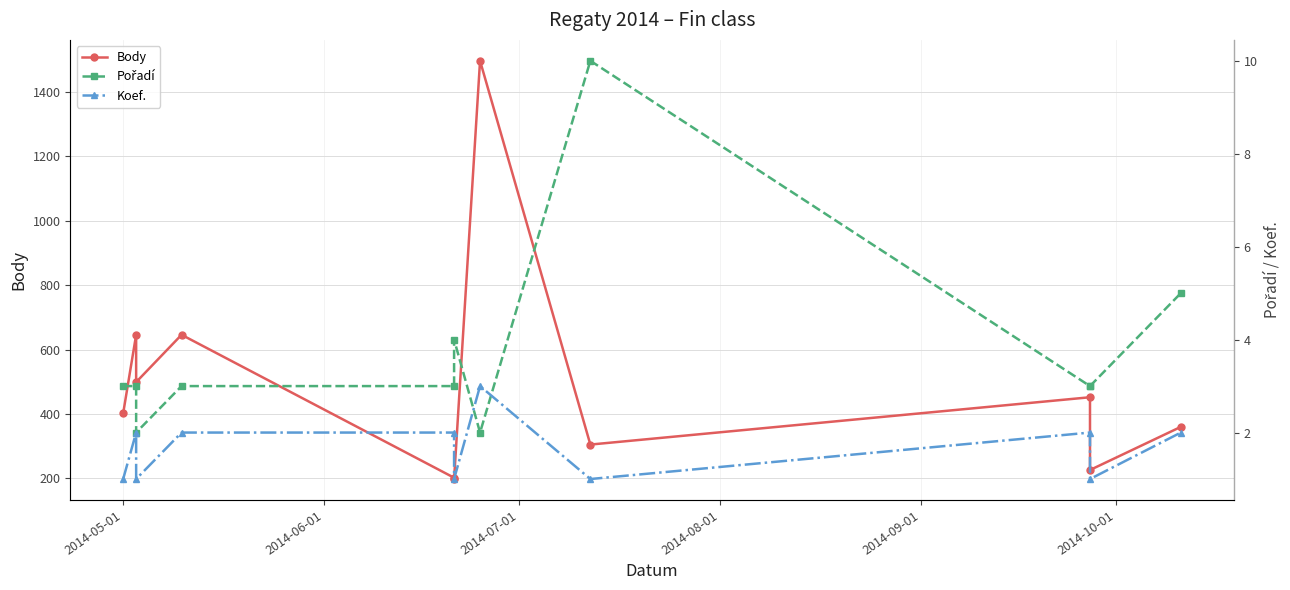

Is it true that Pořadí equals 3 at 2014-09-01?

True